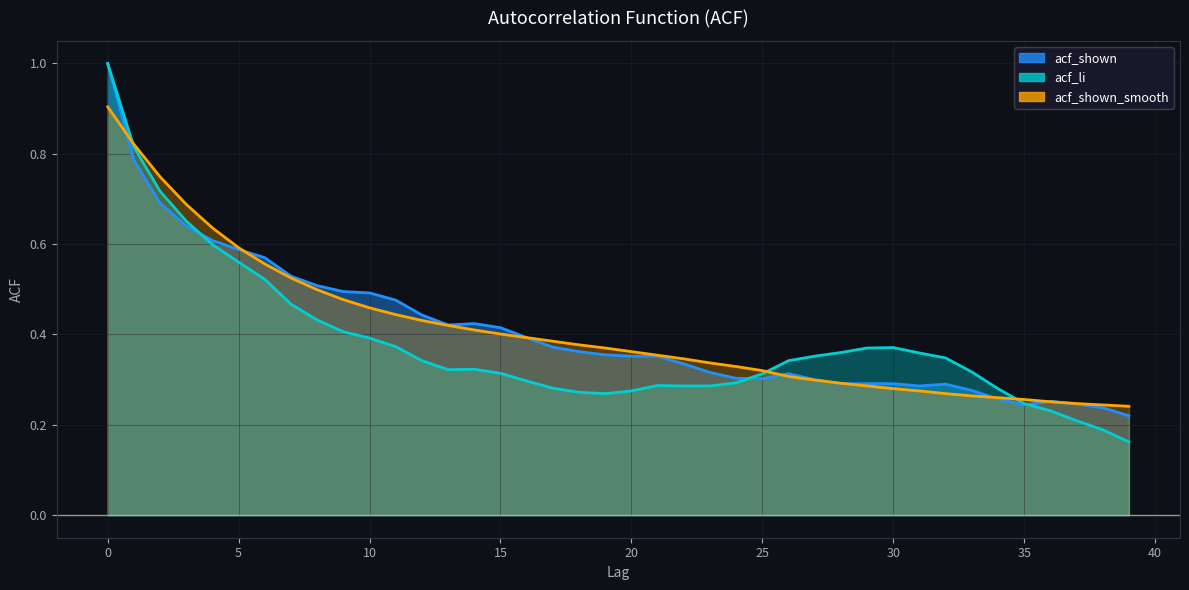

What is the maximum value for acf_shown_smooth?

0.9